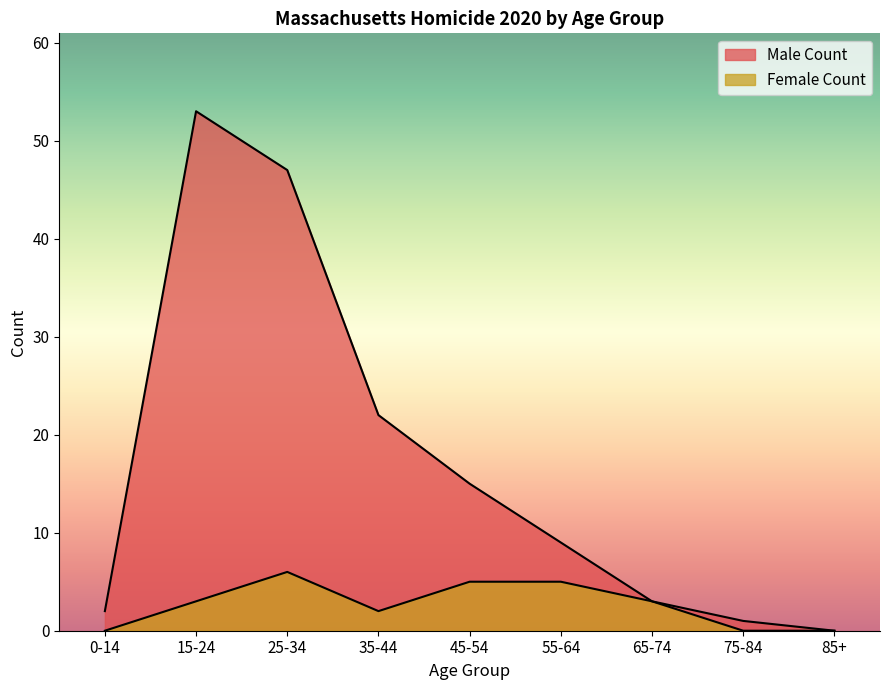

What is the spread (max minus min) of values at 55-64?

4